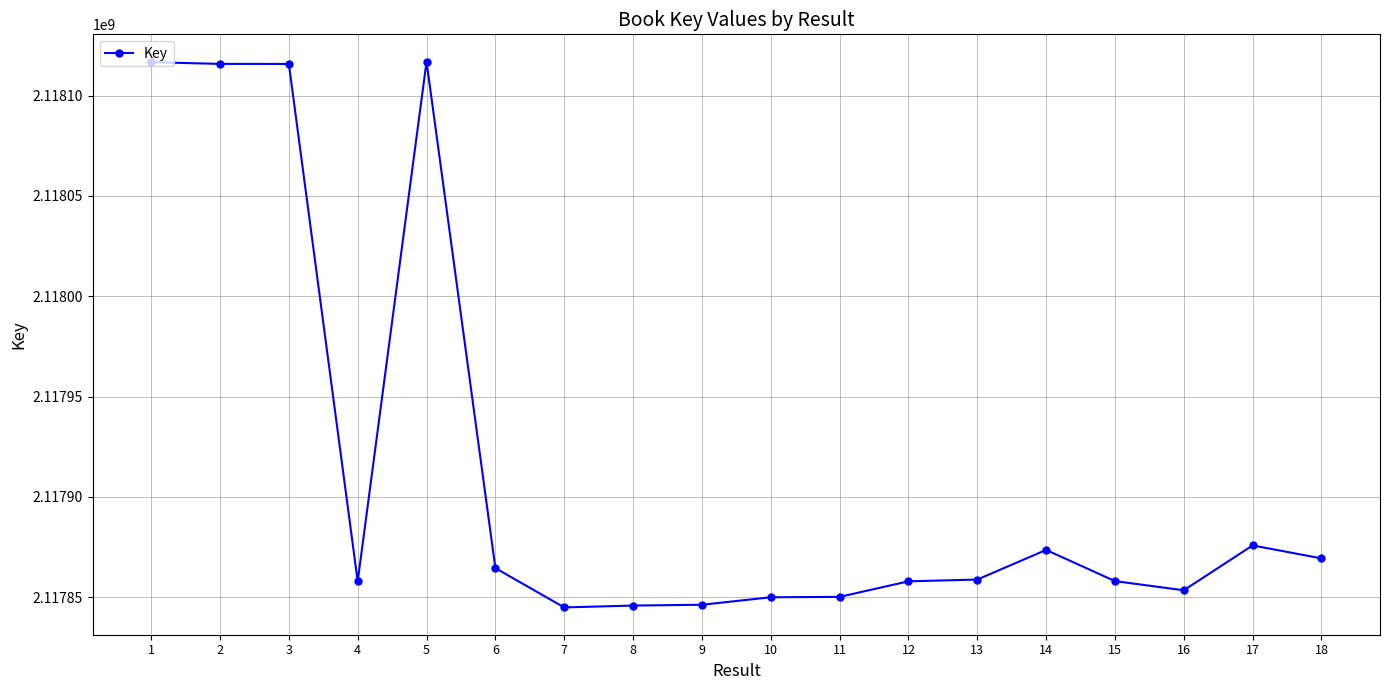

What is the sum of all values?

38122471526